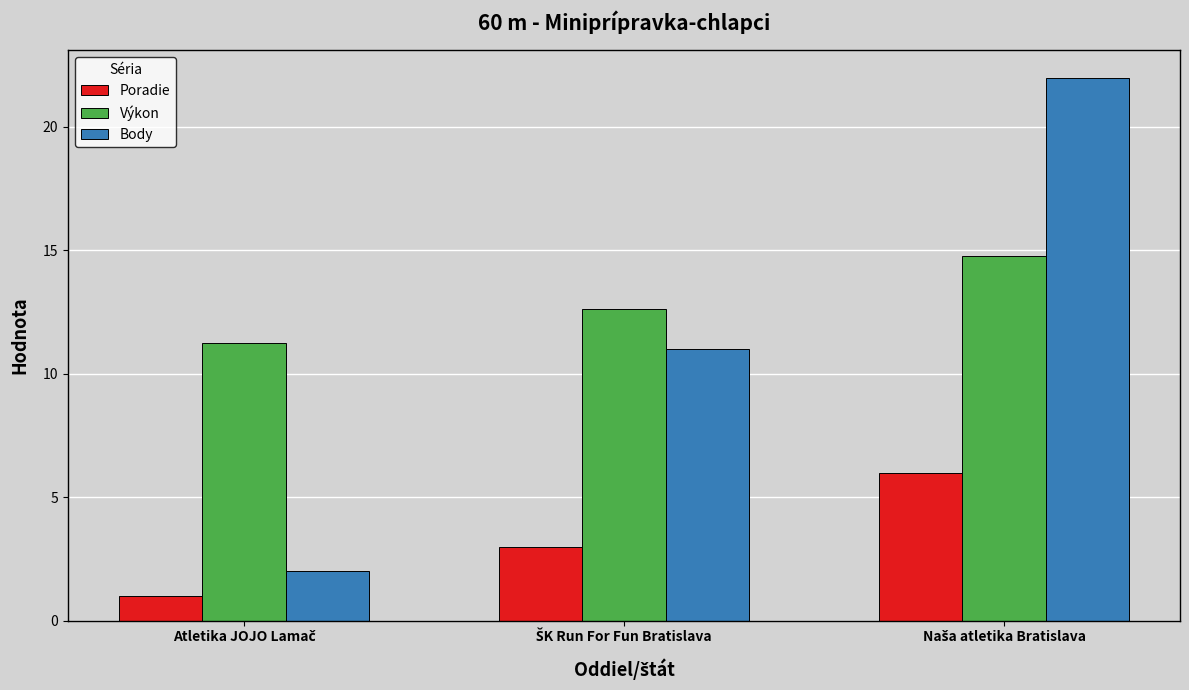

What are all the series names shown in the legend?

Poradie, Výkon, Body